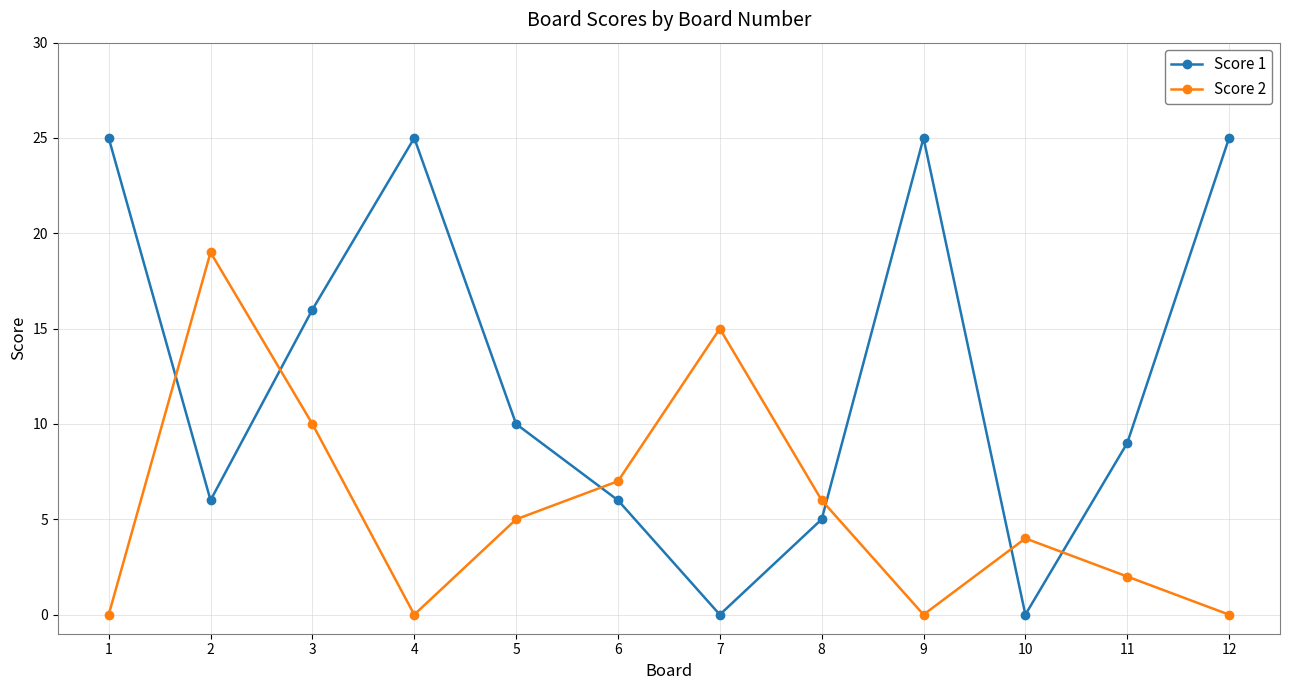

Which series has the largest range (max minus min)?

Score 1